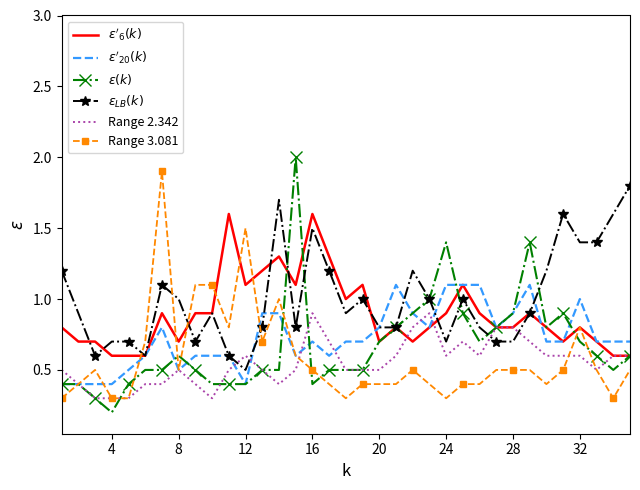

What is the minimum value shown in the chart?

0.2